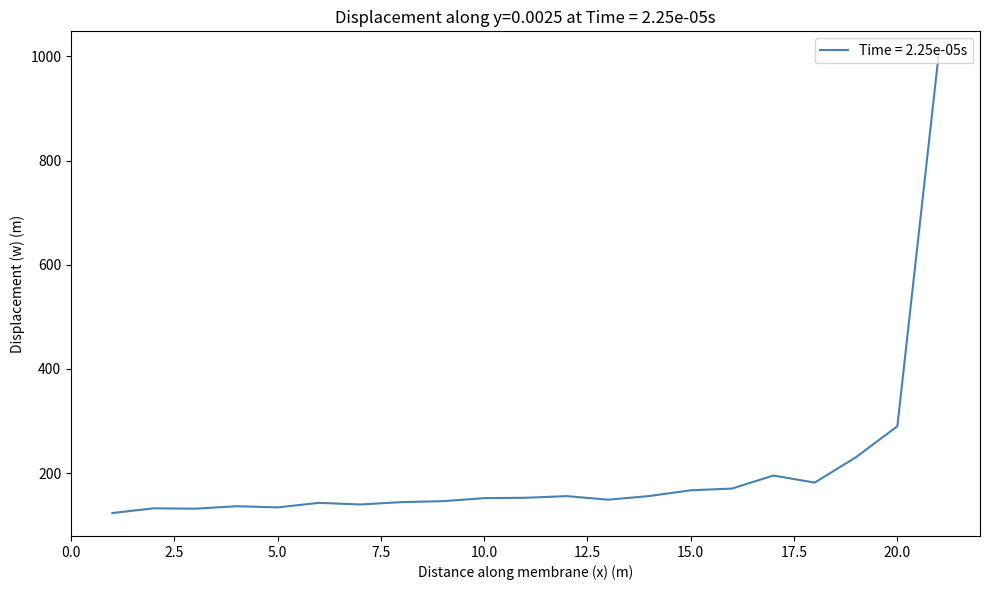

What is the smallest value displayed?

123.3